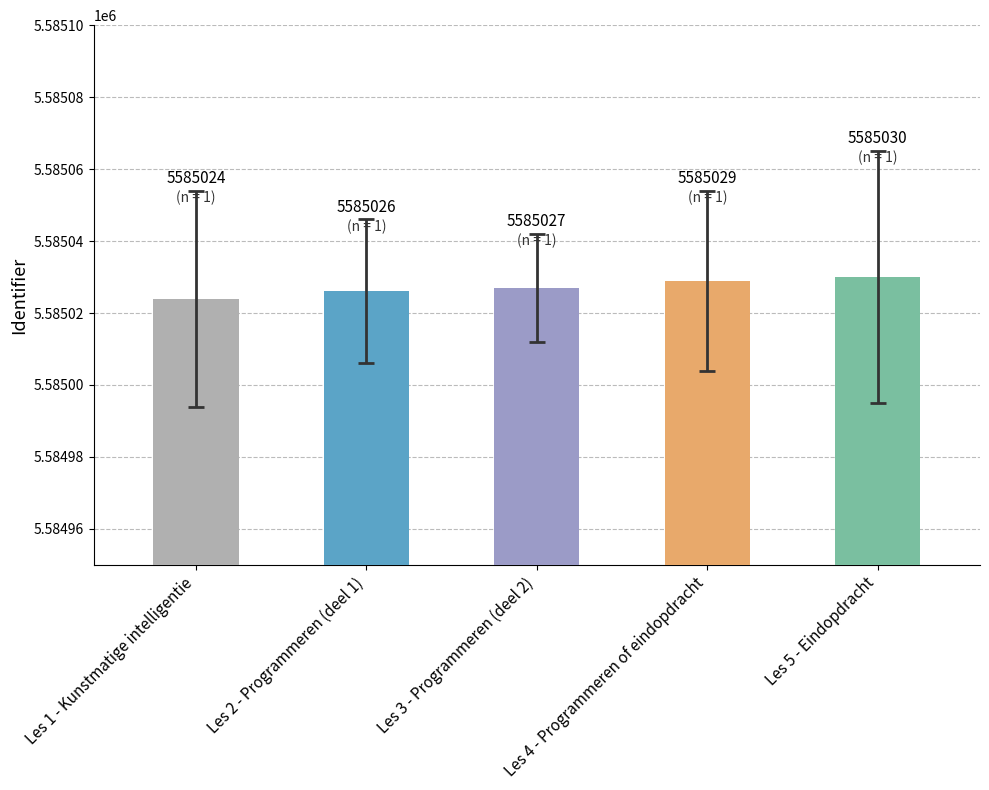

What is the difference between the second highest and second lowest values?

3